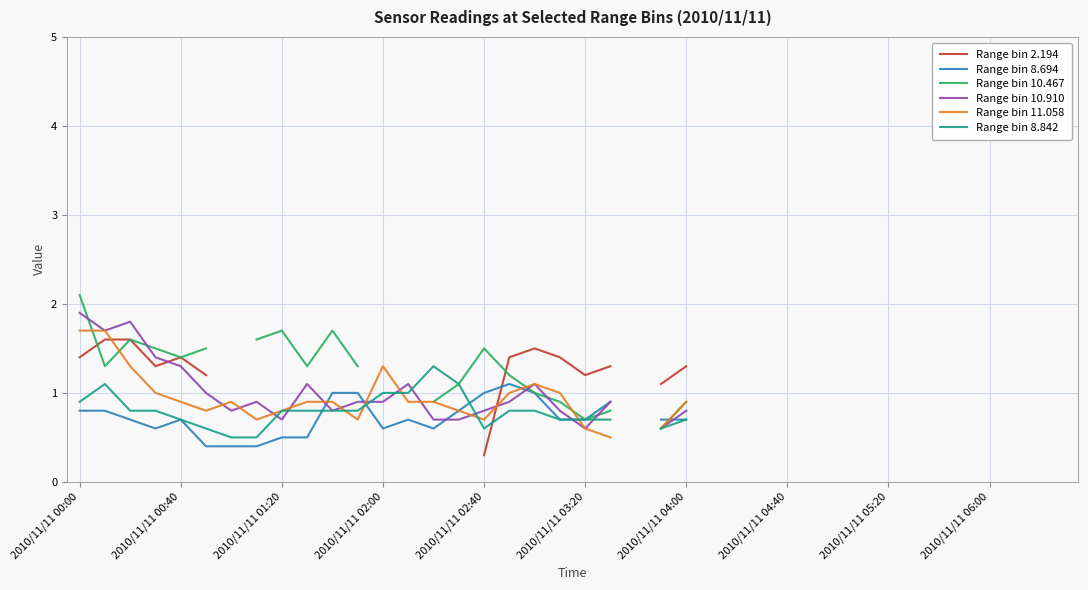

The Range bin 2.194 series shows 1.3 at 21. True or false?

True